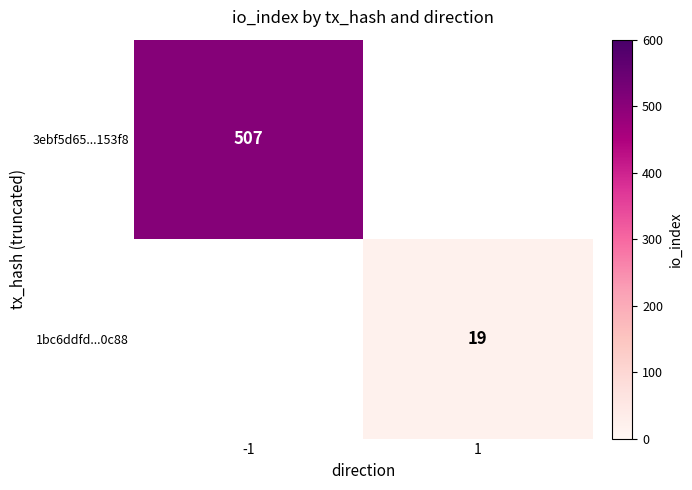

Is it true that 1bc6ddfd...0c88 equals 19 at 1?

True